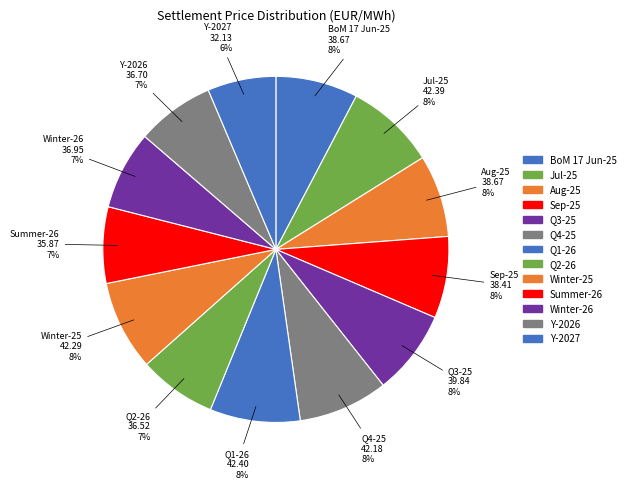

Which has a higher value, Winter-25 or Y-2026?

Winter-25